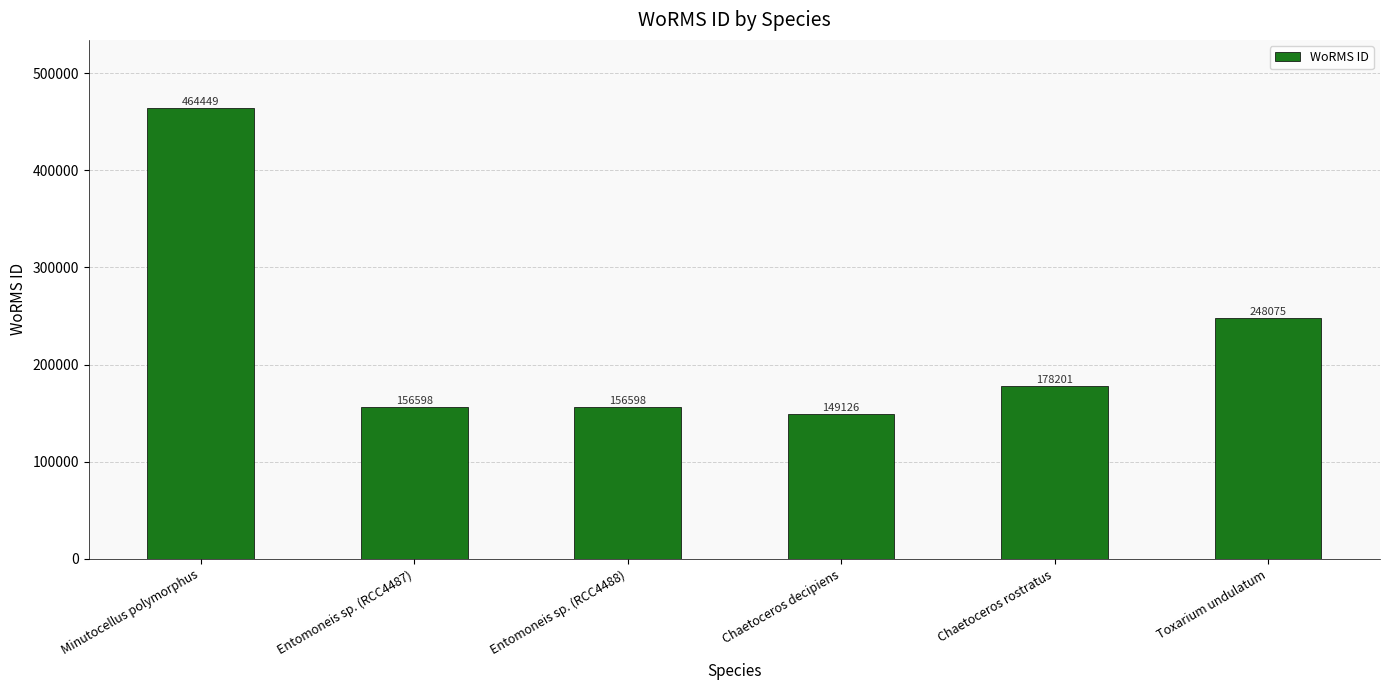

Which has a higher value, Toxarium undulatum or Chaetoceros decipiens?

Toxarium undulatum